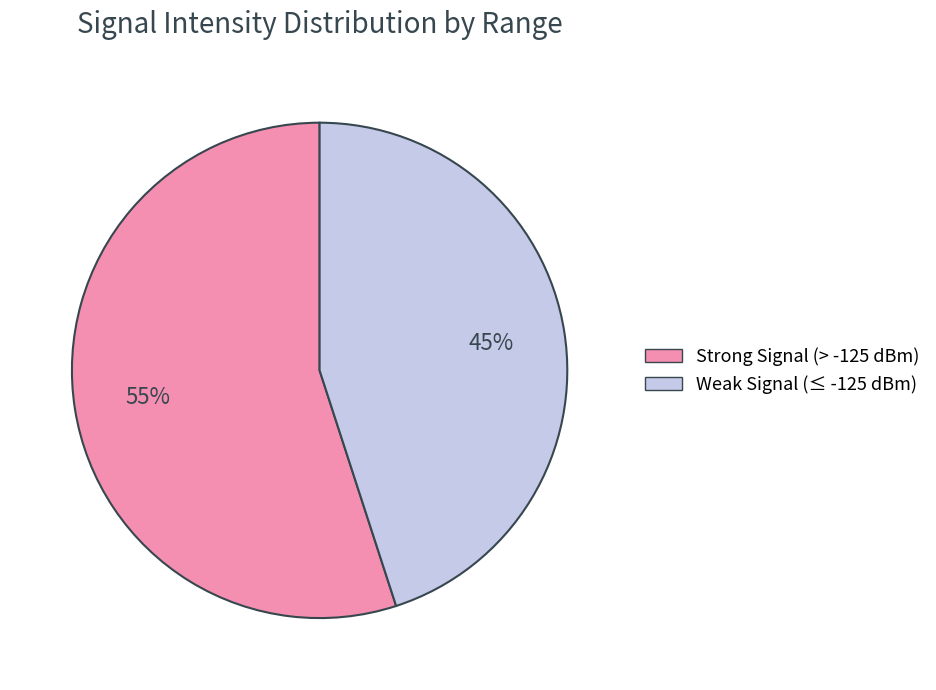

To the nearest percent, what is the difference between the largest and smallest slice percentages?

10%